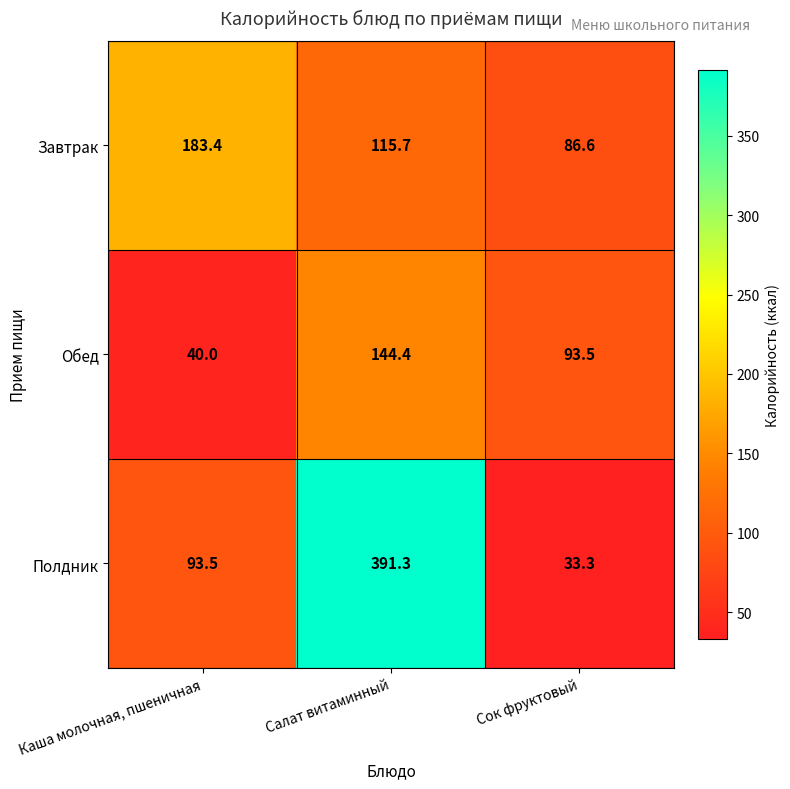

How many distinct data groups are displayed?

3